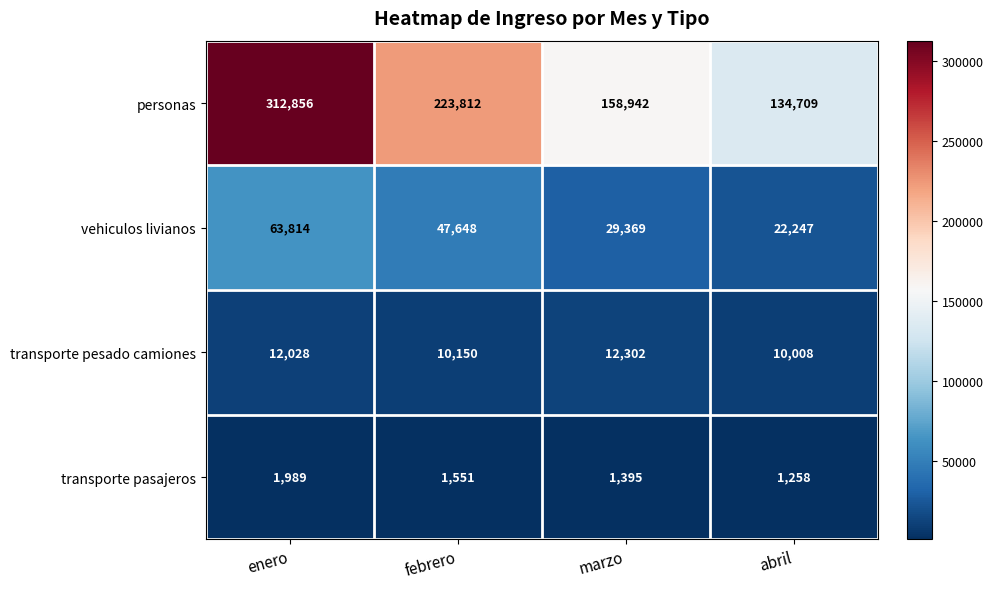

Reading right to left, extract all data points from this chart.

personas: 134709	158942	223812	312856
vehiculos livianos: 22247	29369	47648	63814
transporte pesado camiones: 10008	12302	10150	12028
transporte pasajeros: 1258	1395	1551	1989